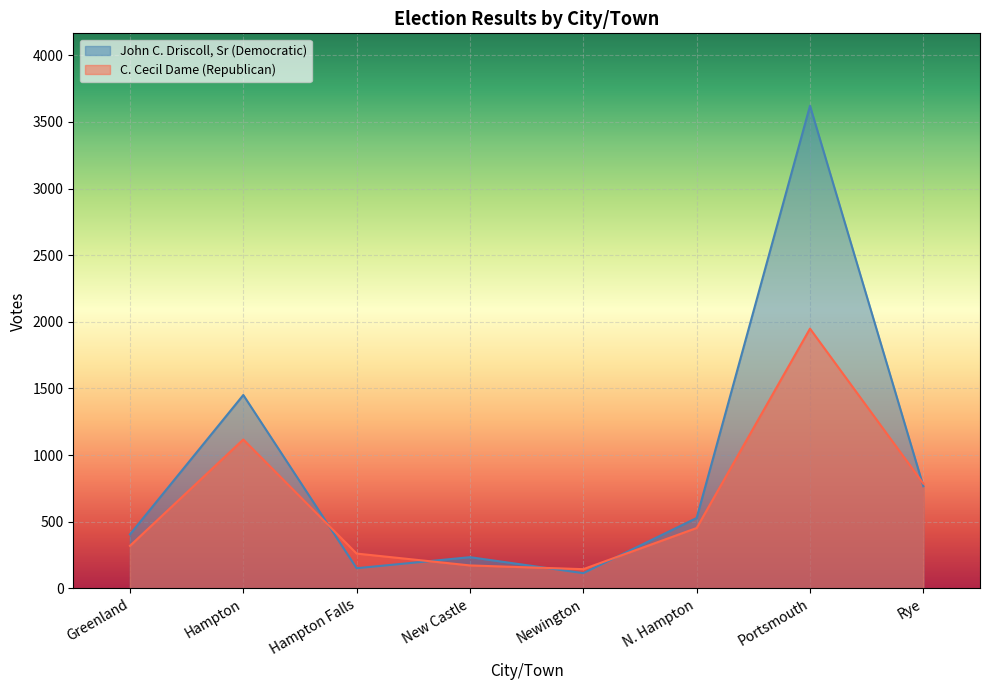

At which category does the chart reach its peak across all series?

Portsmouth